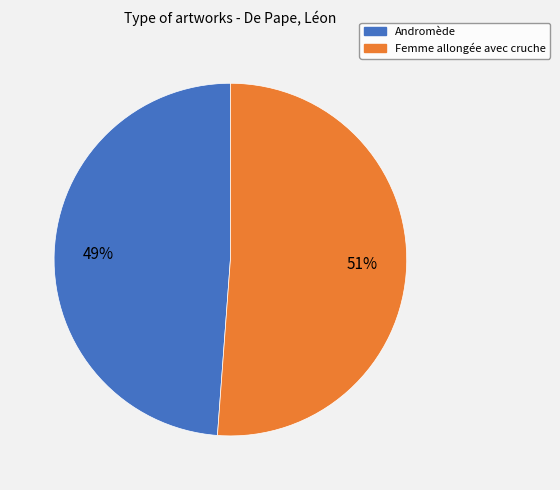

Combined, do Femme allongée avec cruche and Andromède account for over 50%?

Yes